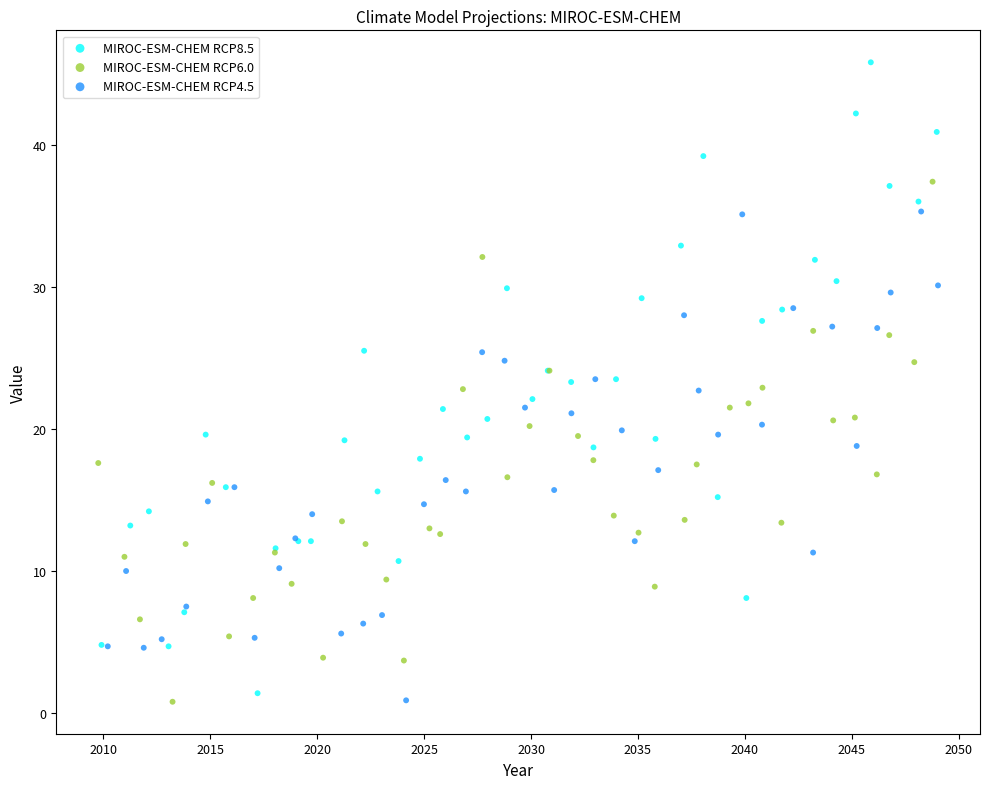

Which series contains the highest Y value?

MIROC-ESM-CHEM RCP8.5